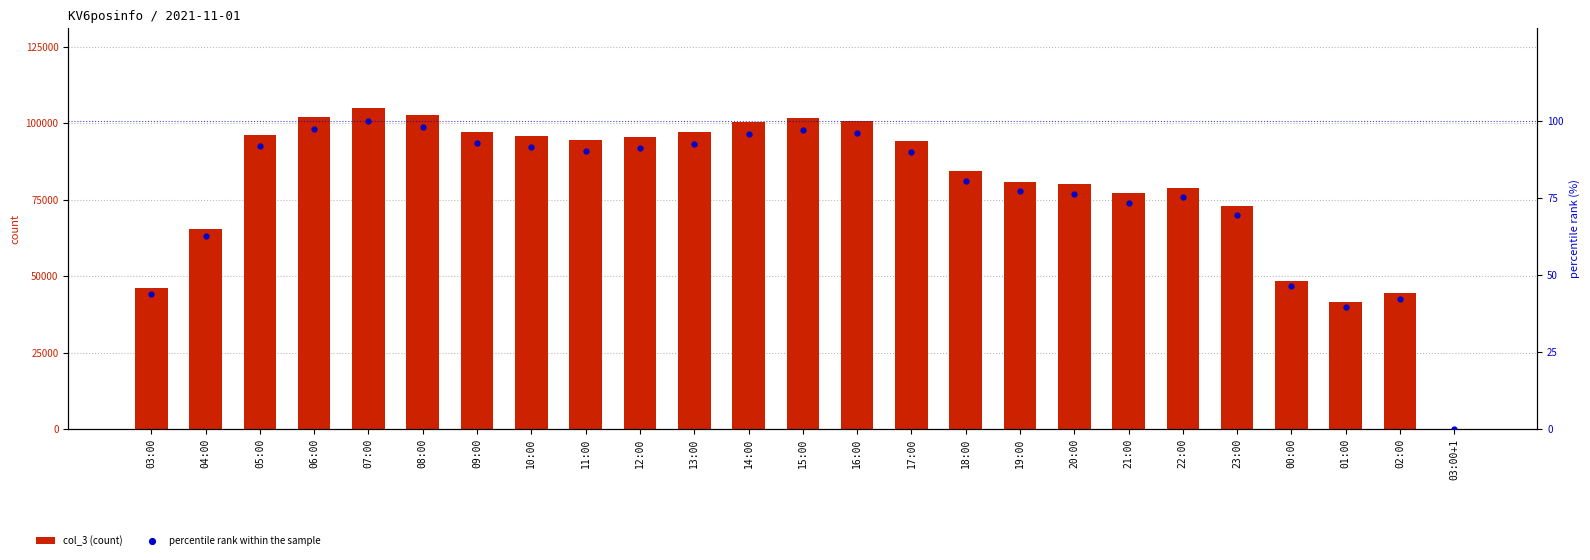

Which series has the largest Y range (max minus min)?

col_3 (count)